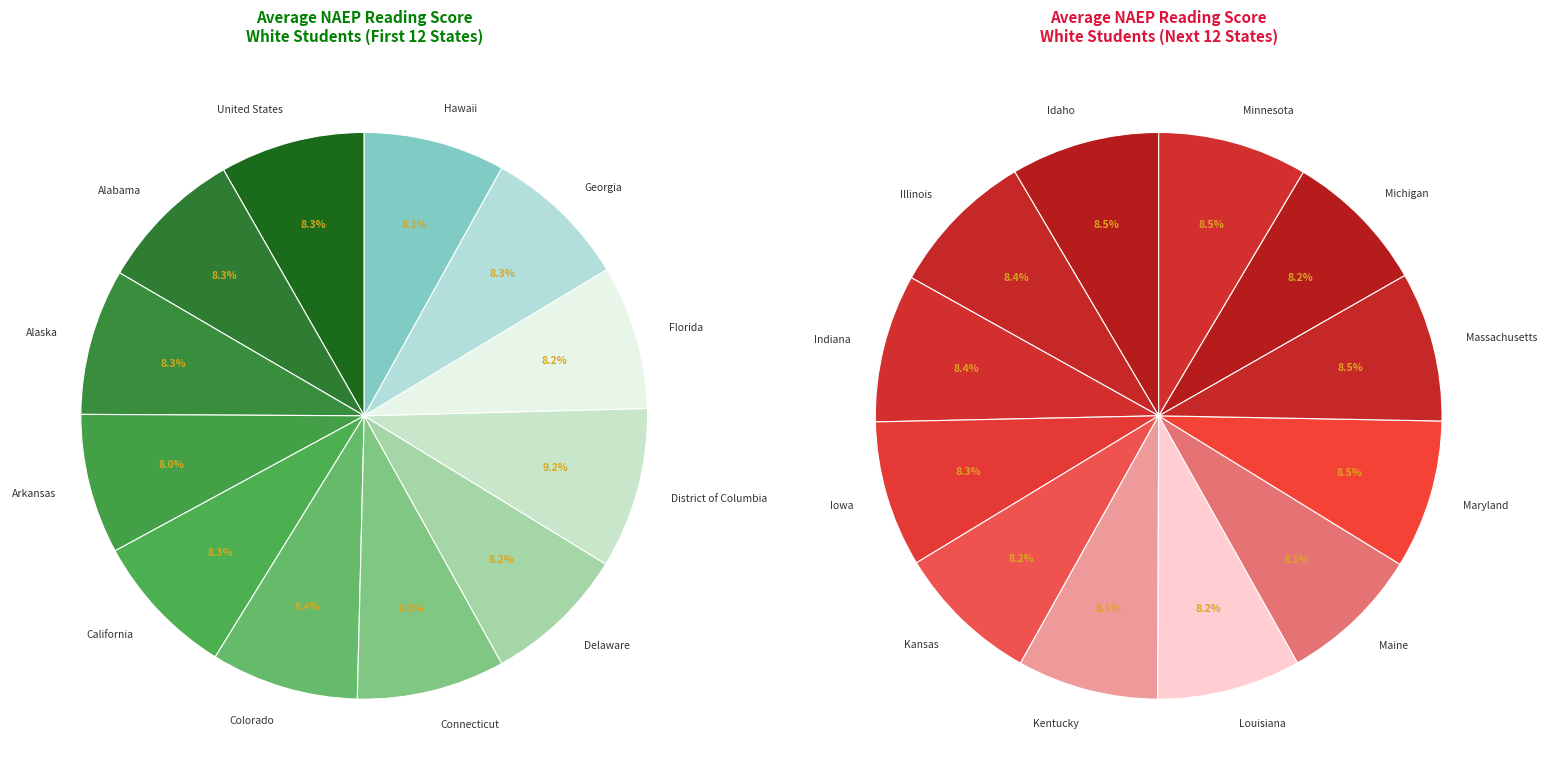

Between Kentucky and Michigan, which is larger?

Michigan